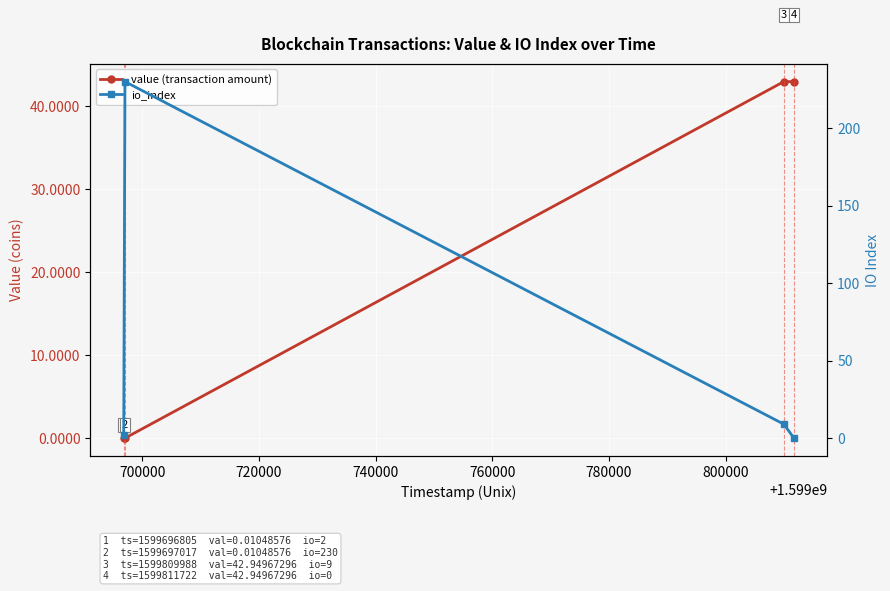

Which series has the largest range (max minus min)?

io_index